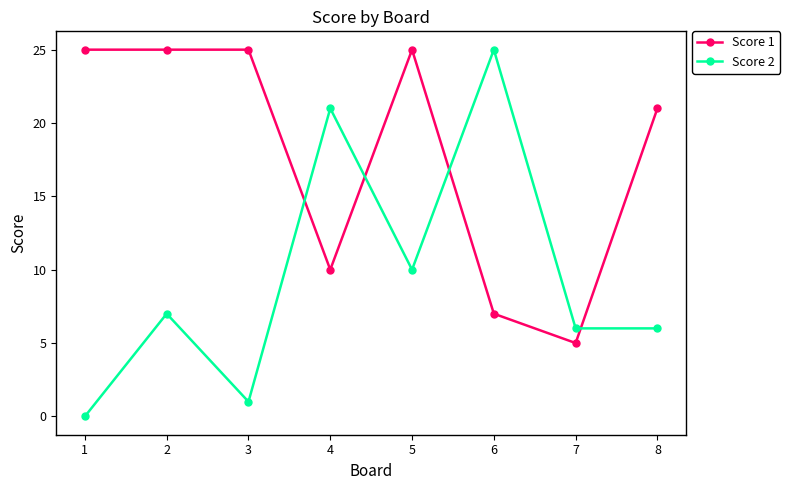

How many values in Score 2 are above zero?

7